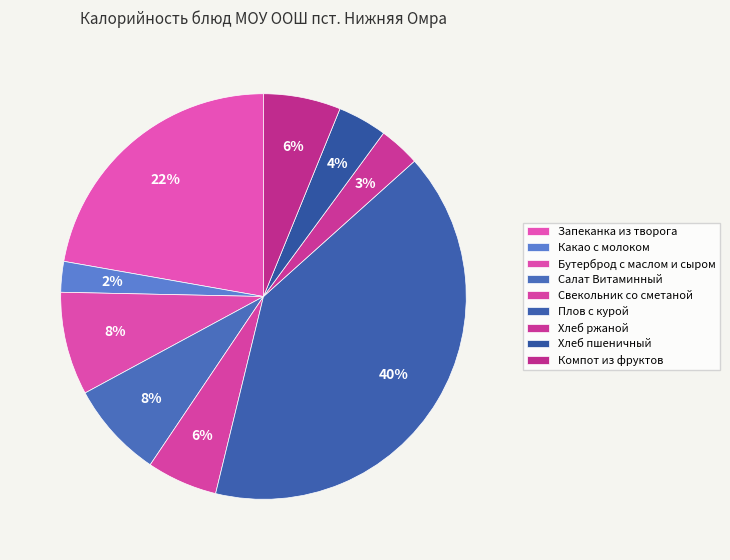

The Хлеб пшеничный slice represents 4% of the pie. True or false?

True